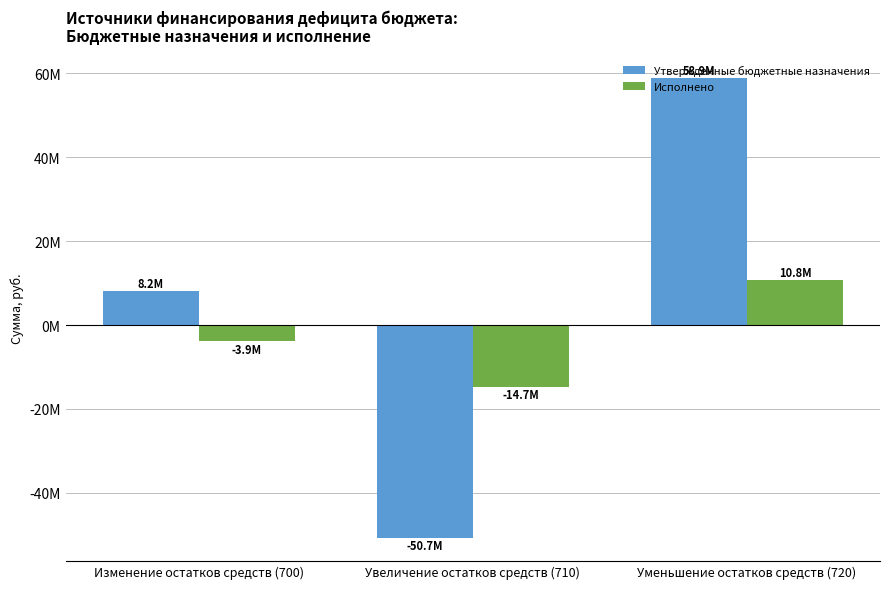

Where does the Утвержденные бюджетные назначения series first go above 8158000?

Уменьшение остатков средств (720)